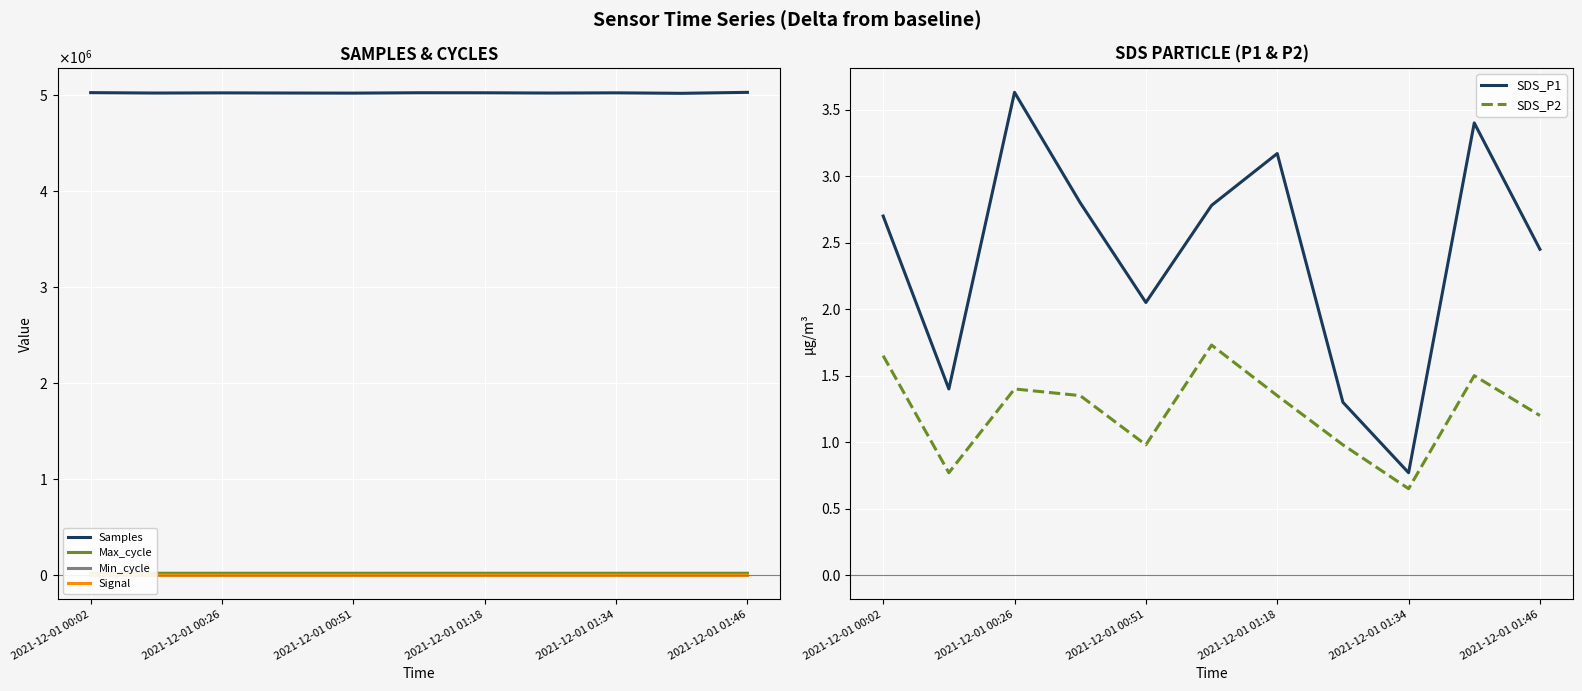

How many lines are shown in the chart?

6